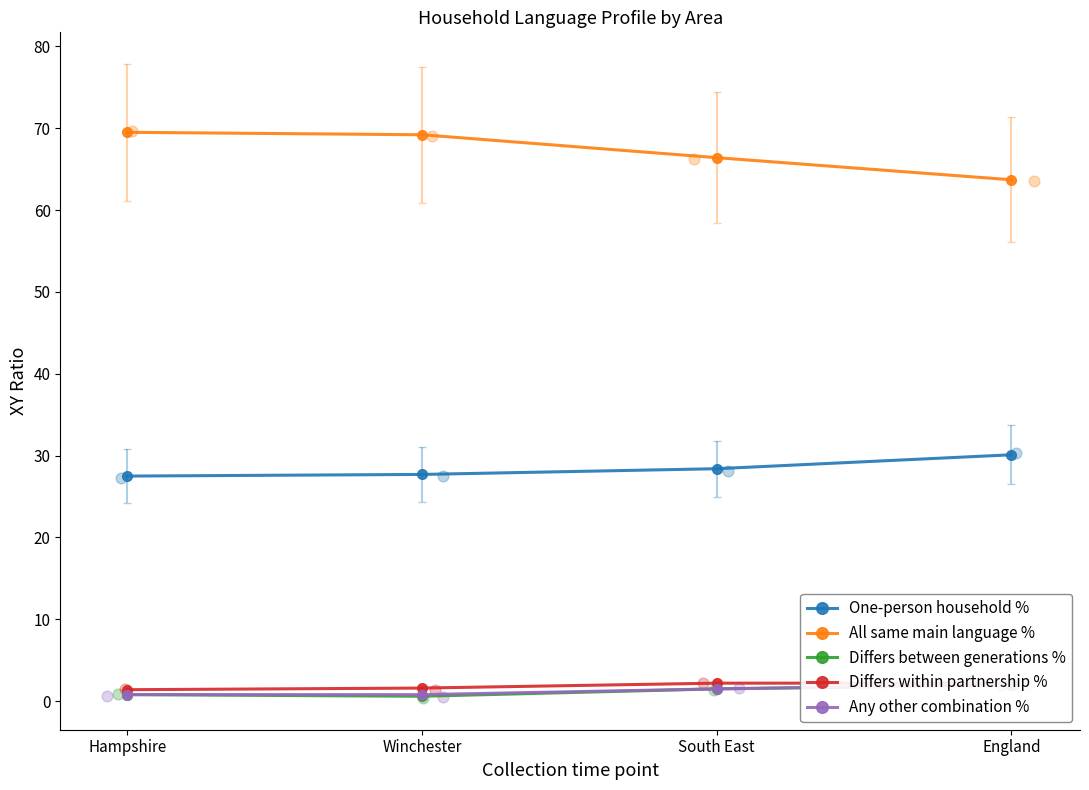

Which series reaches the minimum Y coordinate?

Differs between generations %